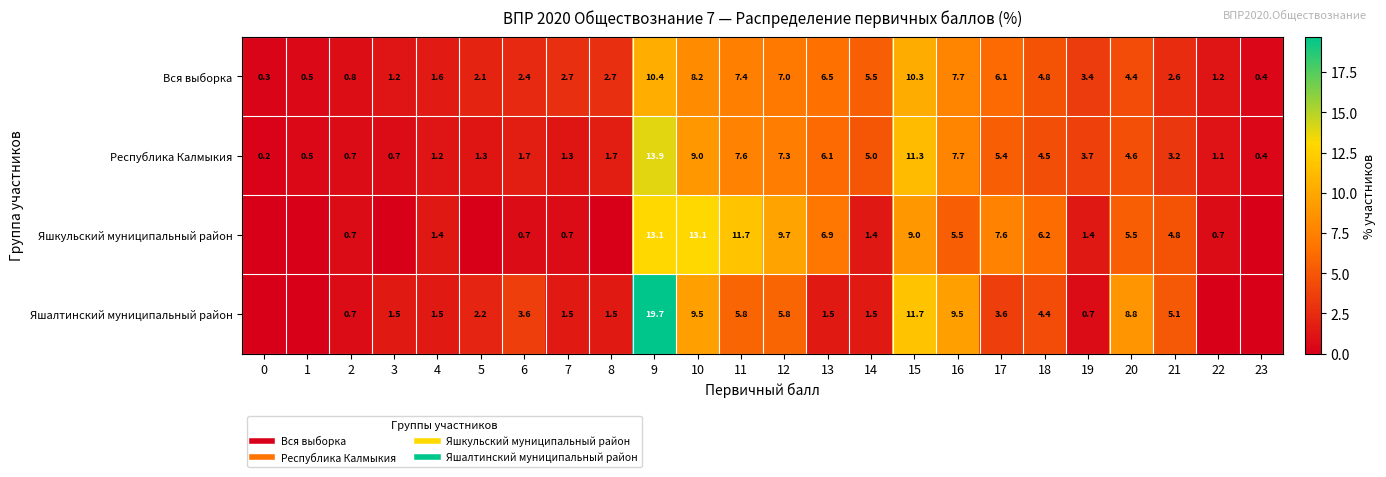

What is the average value of the Вся выборка series?

4.2